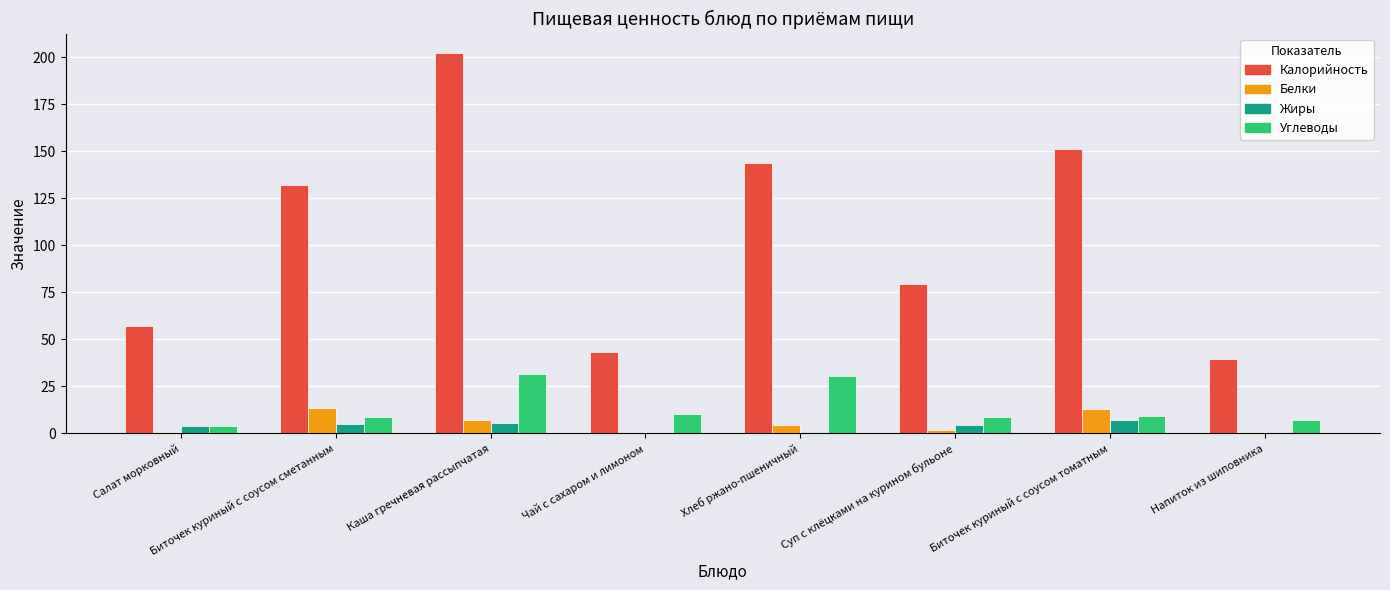

What is the sum of all Углеводы values?

110.0